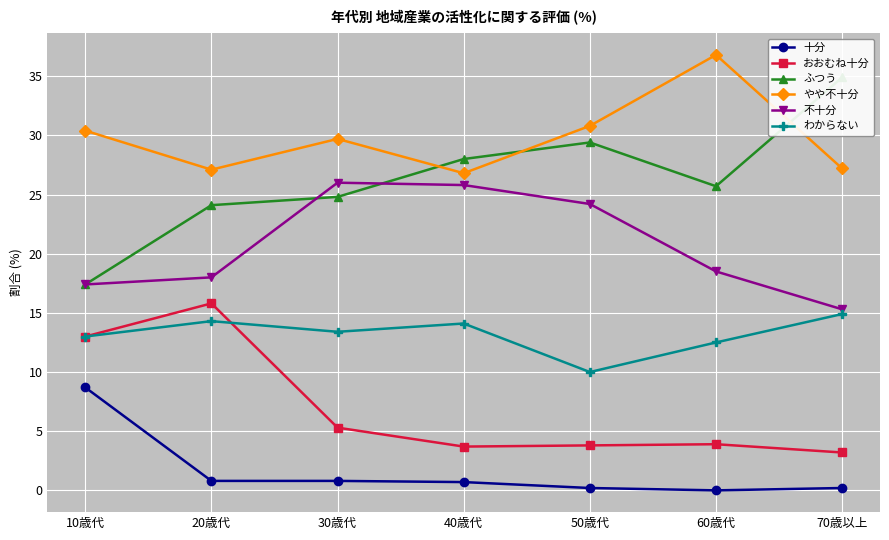

At which category does 不十分 reach its first local peak?

30歳代